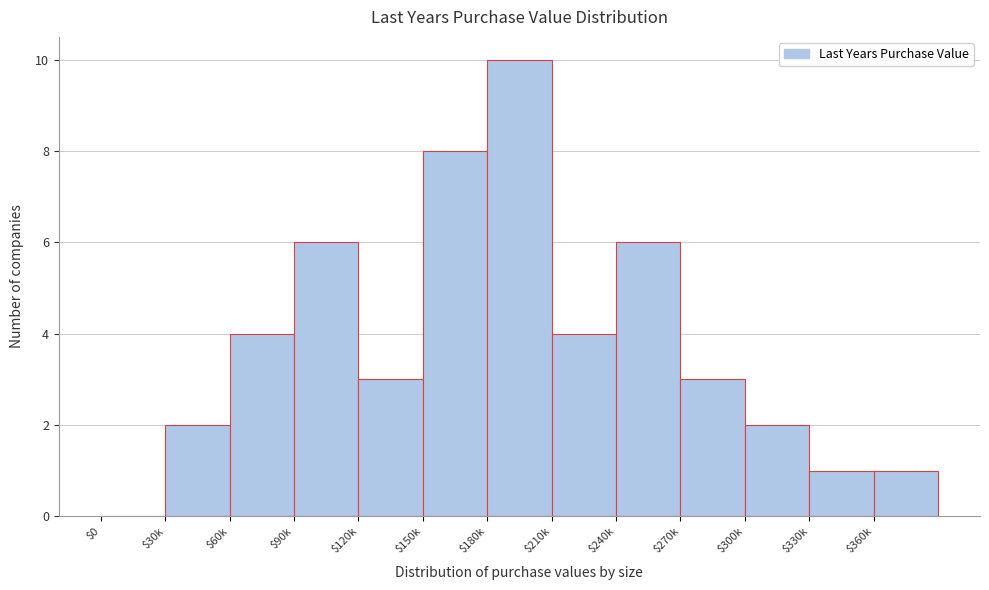

True or false: the data shows 2 at $300k.

True